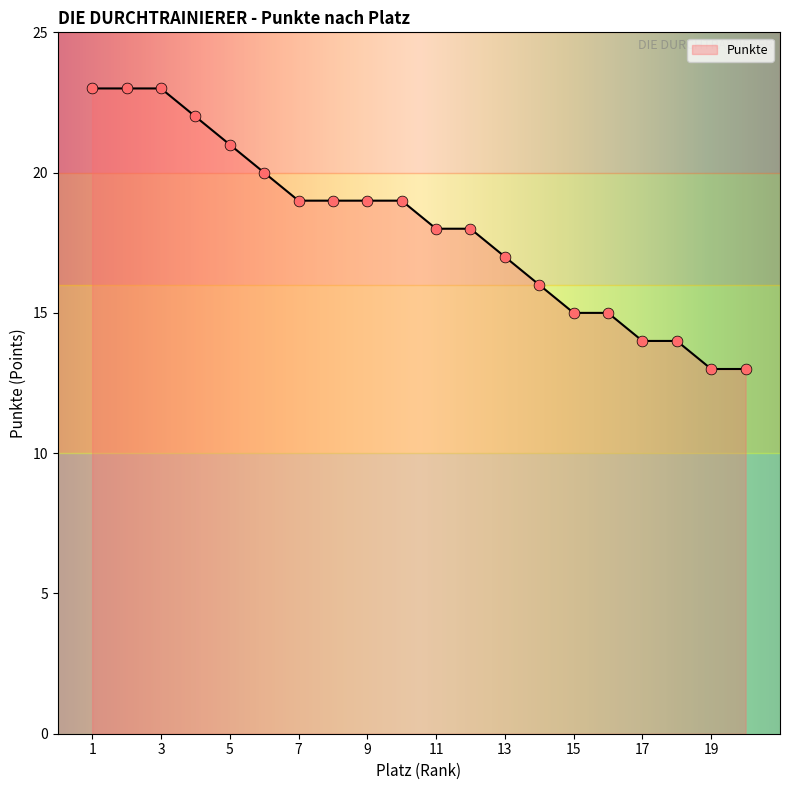

What is the difference between the maximum and minimum values?

10